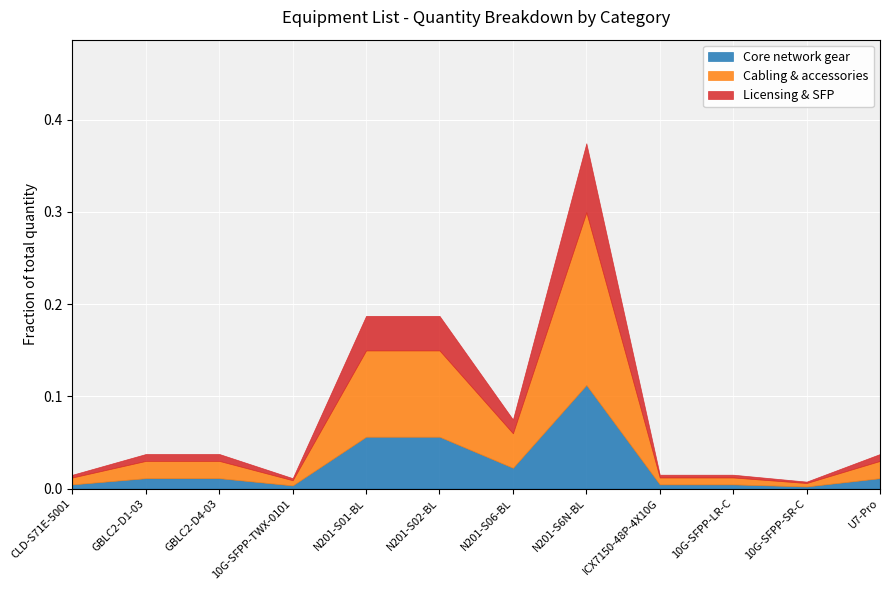

What are all the series names shown in the legend?

Core network gear, Cabling & accessories, Licensing & SFP